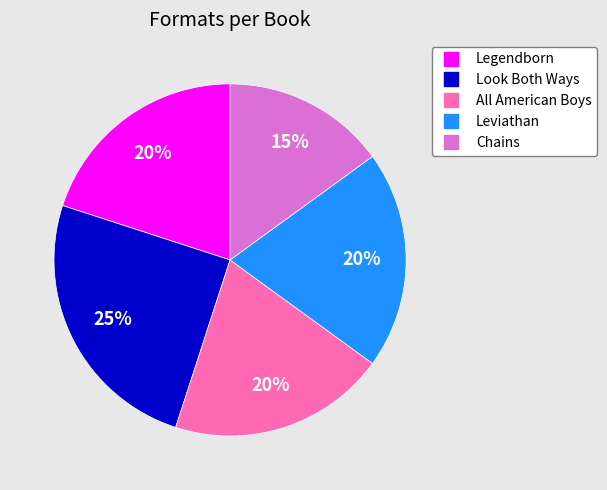

The Chains slice represents 15% of the pie. True or false?

True